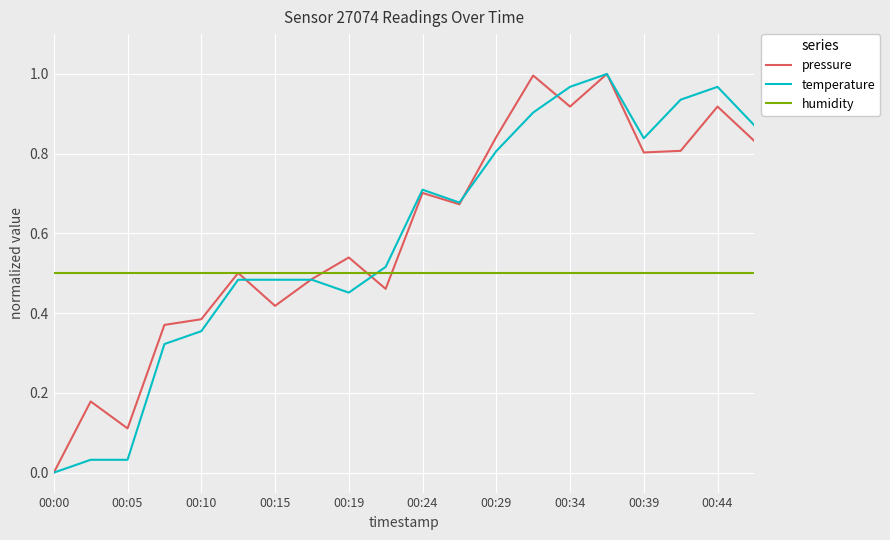

True or false: humidity and temperature cross at least once.

True